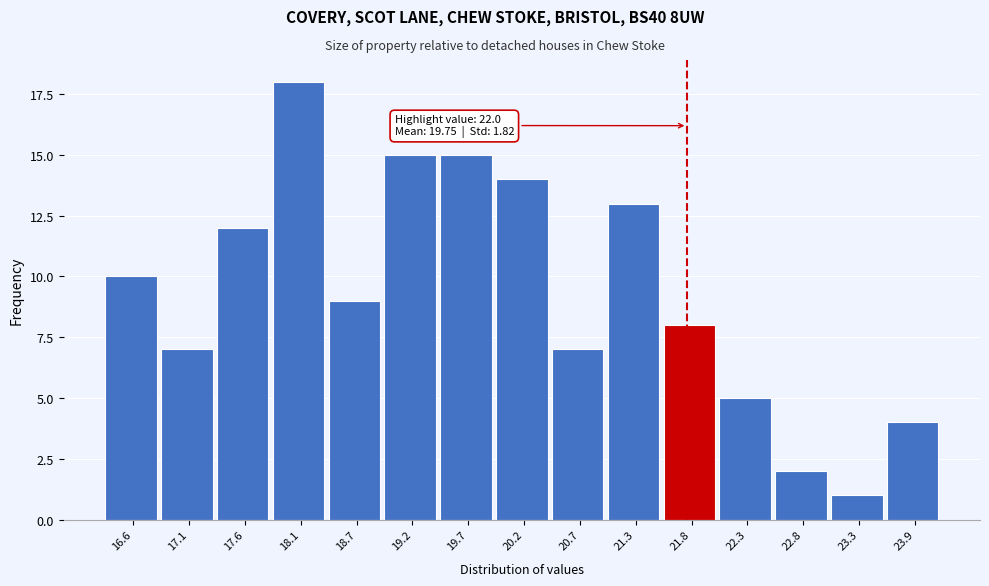

Reading left to right, list all the values displayed in this chart.

10	7	12	18	9	15	15	14	7	13	8	5	2	1	4